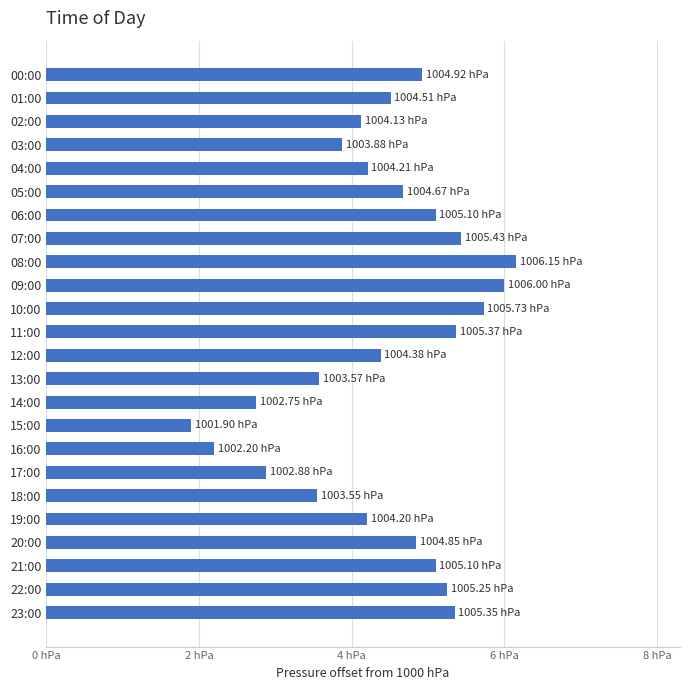

Are the bars horizontal?

Yes